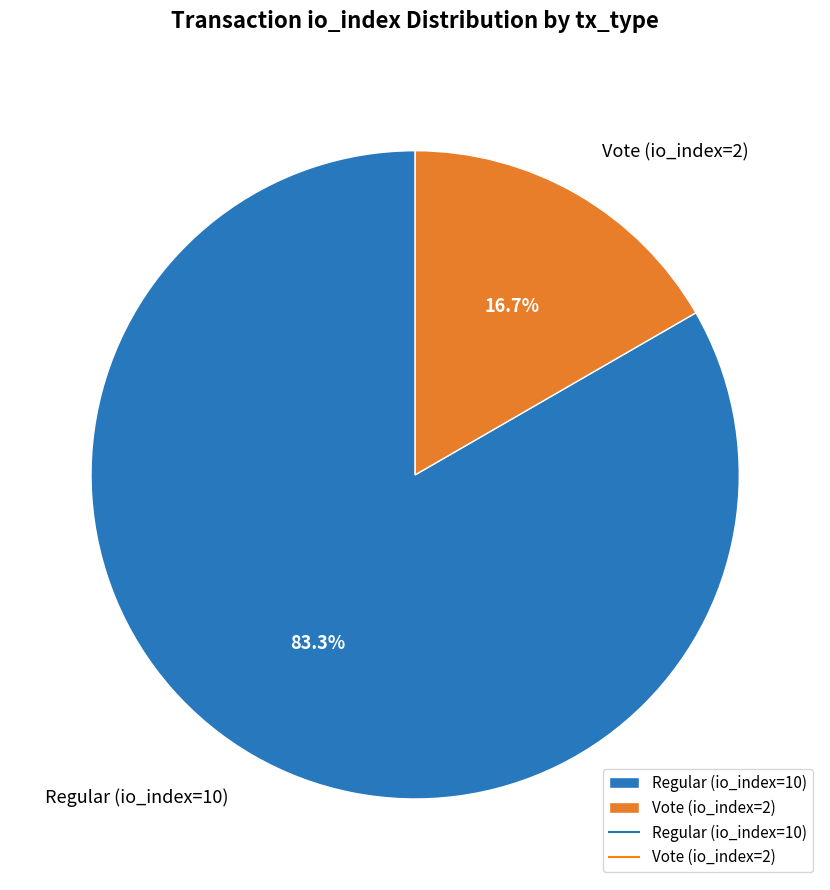

True or false: Regular (io_index=10) accounts for 83% of the total.

True